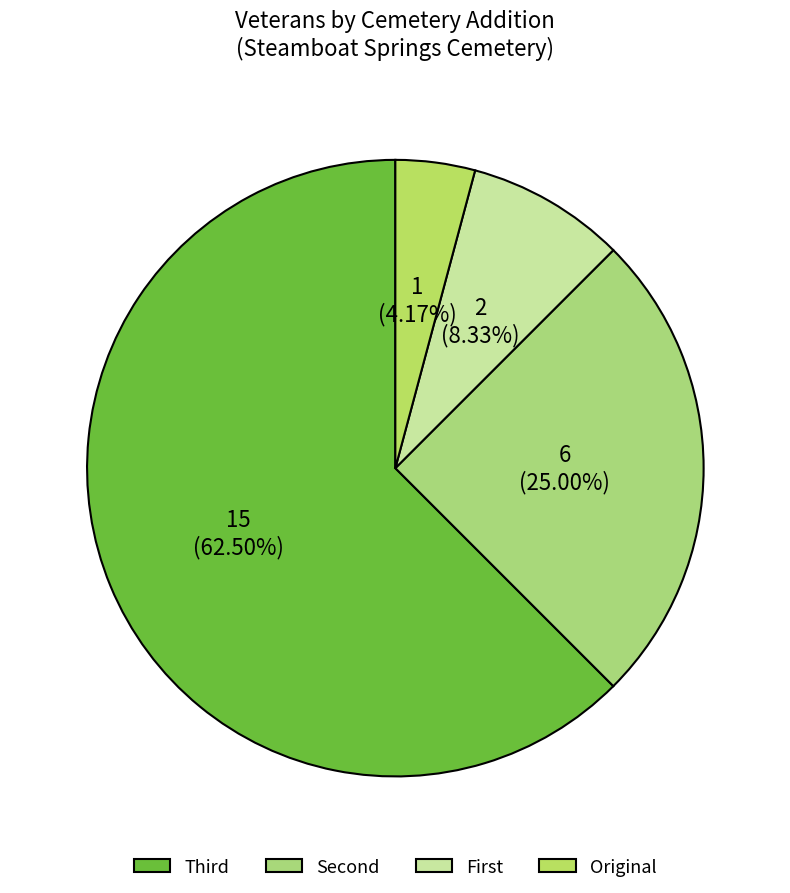

Which slice is the largest?

Third